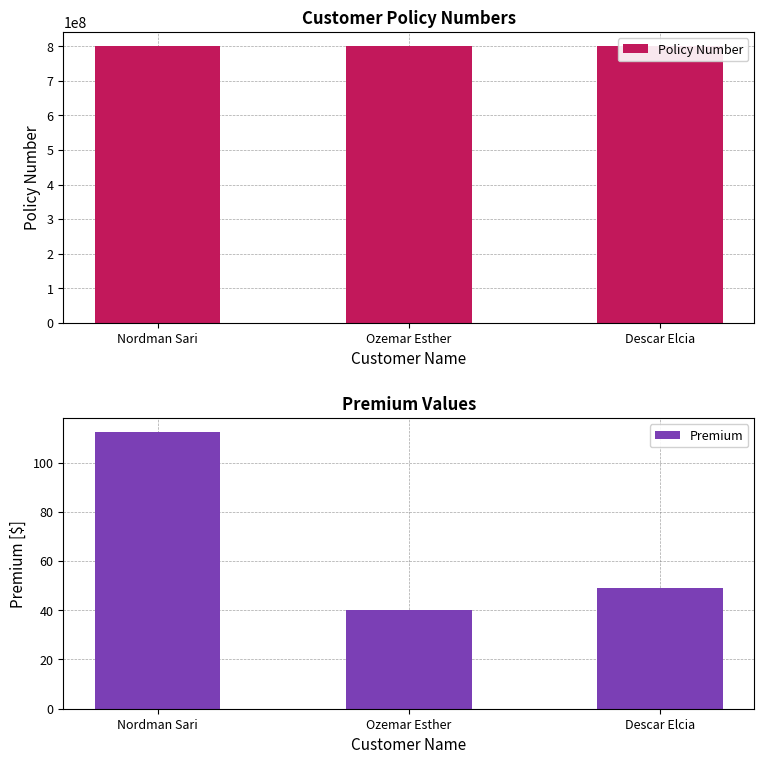

The Policy Number series shows 315562155.7 at Nordman Sari. True or false?

False